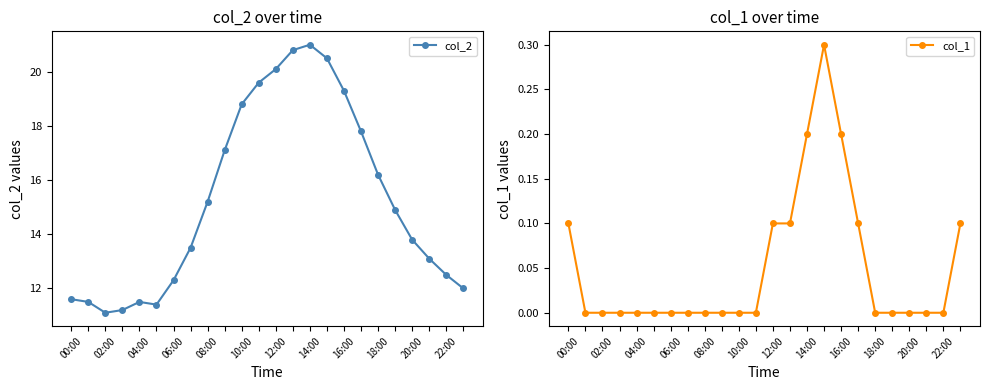

What is the maximum value for col_2?

21.0